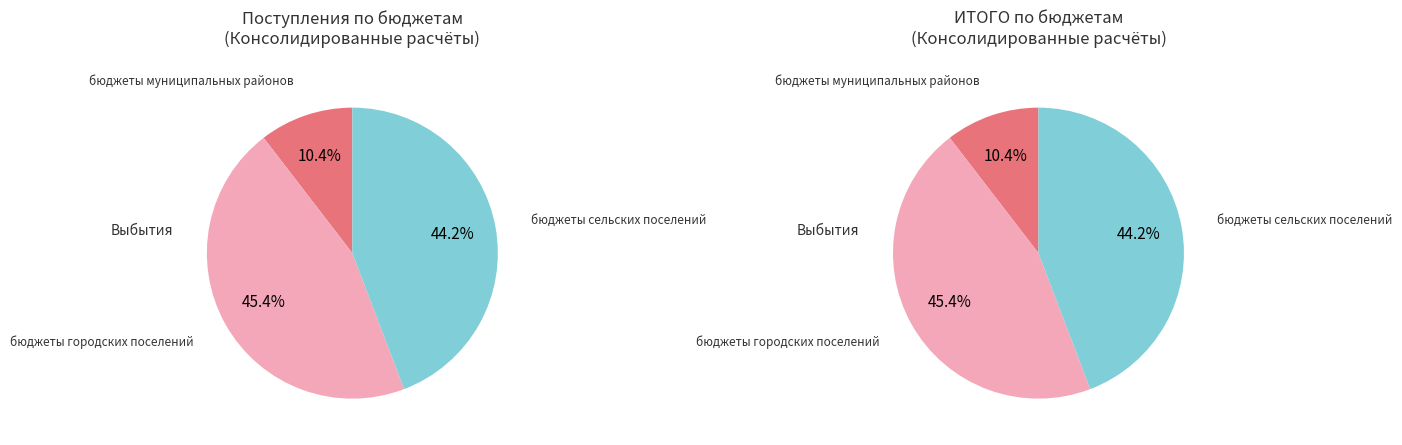

What is the change in value from бюджеты городских поселений to бюджеты сельских поселений?

-685772.1